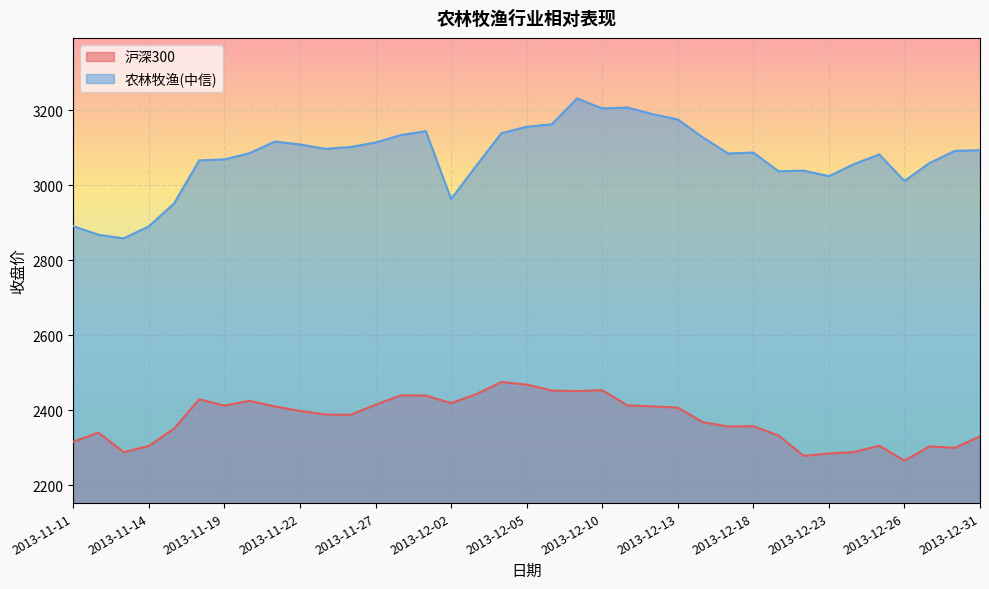

Which series changed the most between 2013-12-04 and 2013-12-20?

沪深300